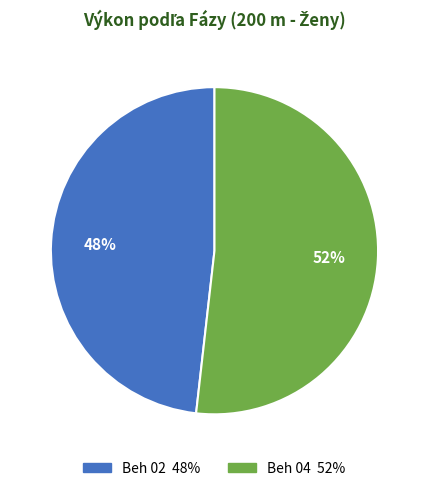

To the nearest percent, what is the average slice percentage?

50%